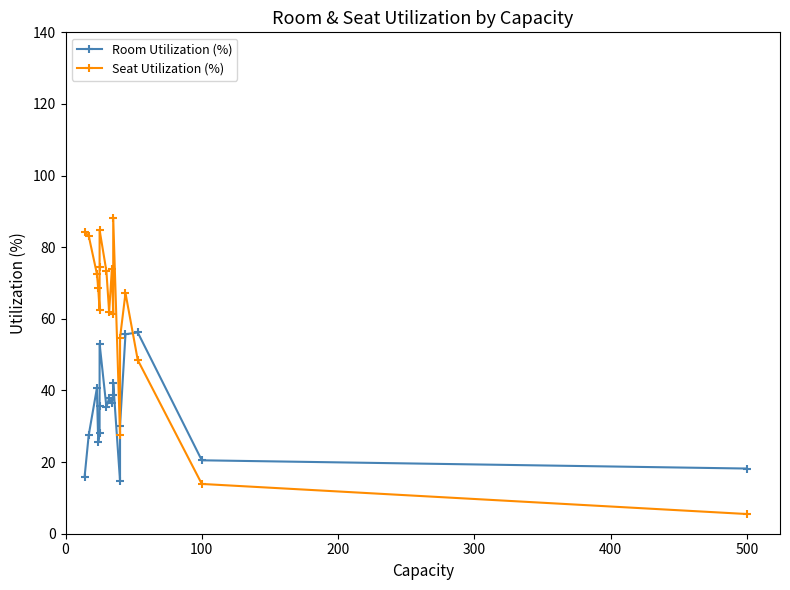

What is the value of the Seat Utilization (%) point at the 17th from the left?

13.9